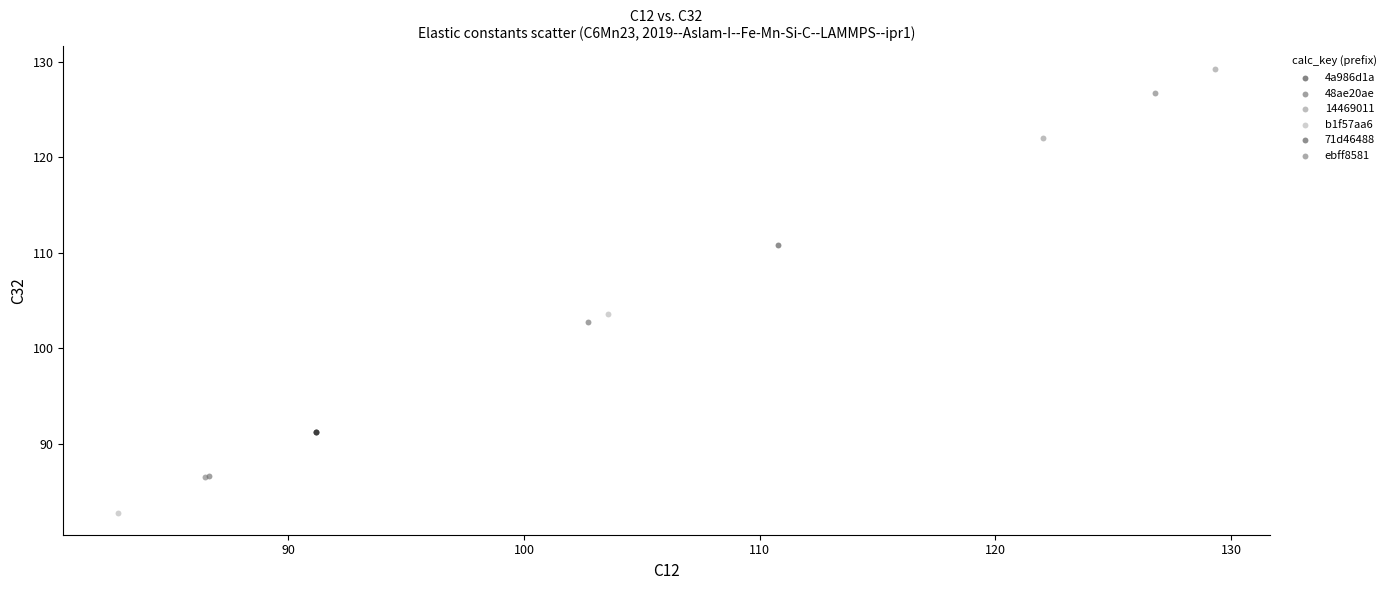

Which series has the widest spread of Y values?

ebff8581